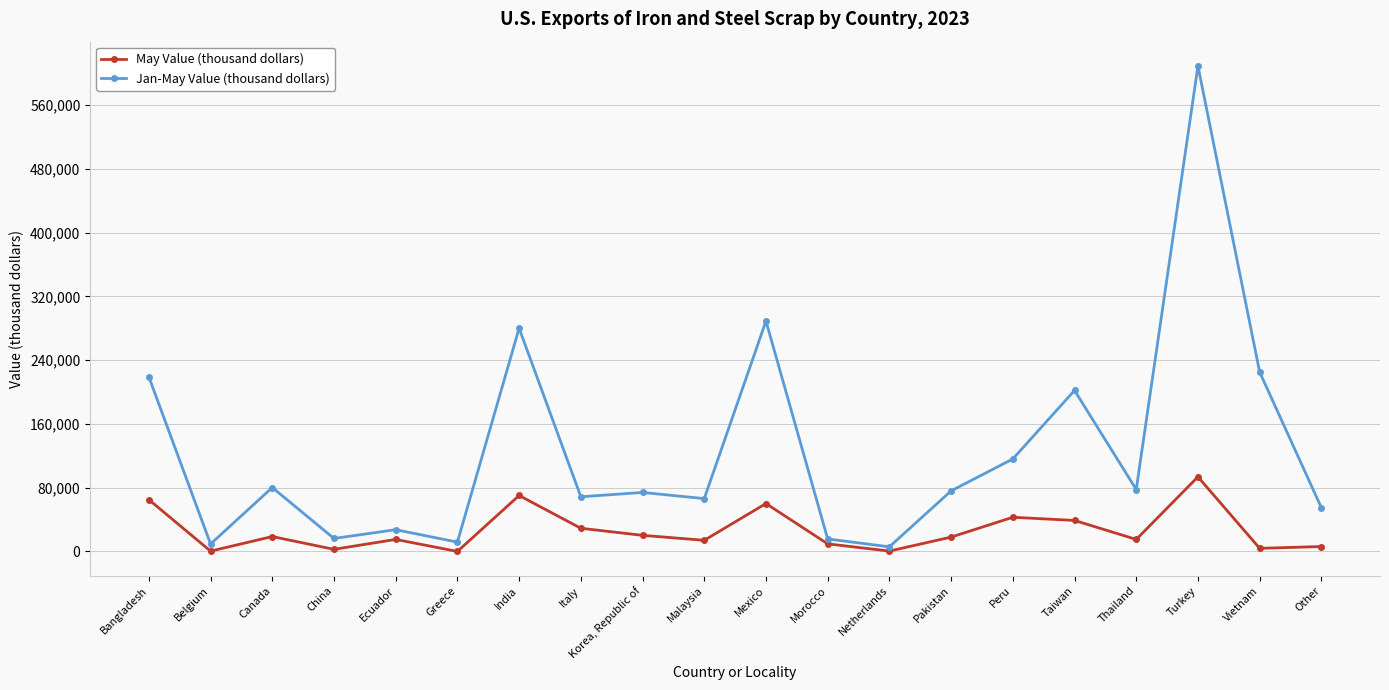

Which series changed the most between Belgium and Italy?

Jan-May Value (thousand dollars)